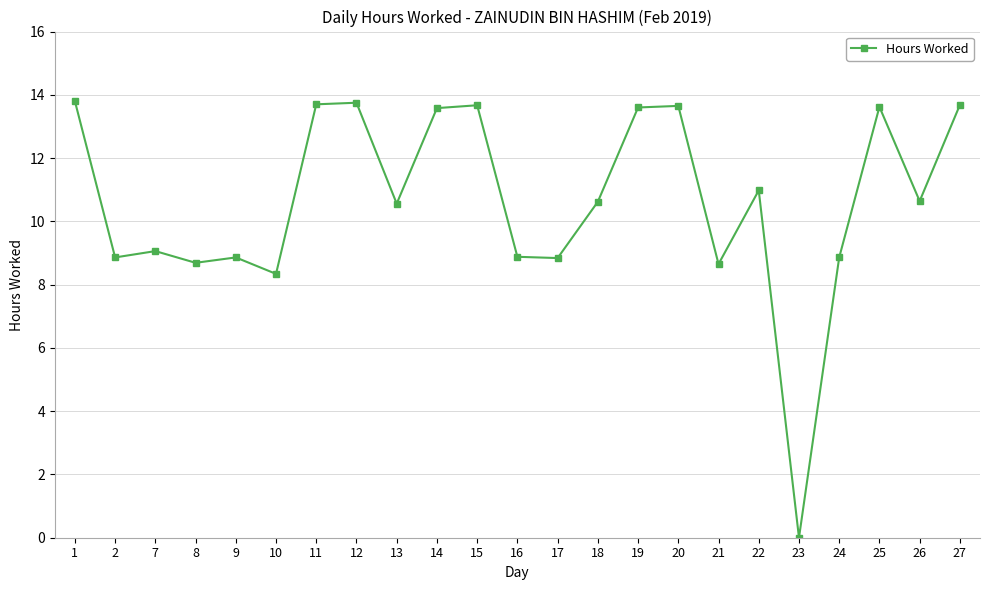

What is the change in value from 13 to 15?

+3.1